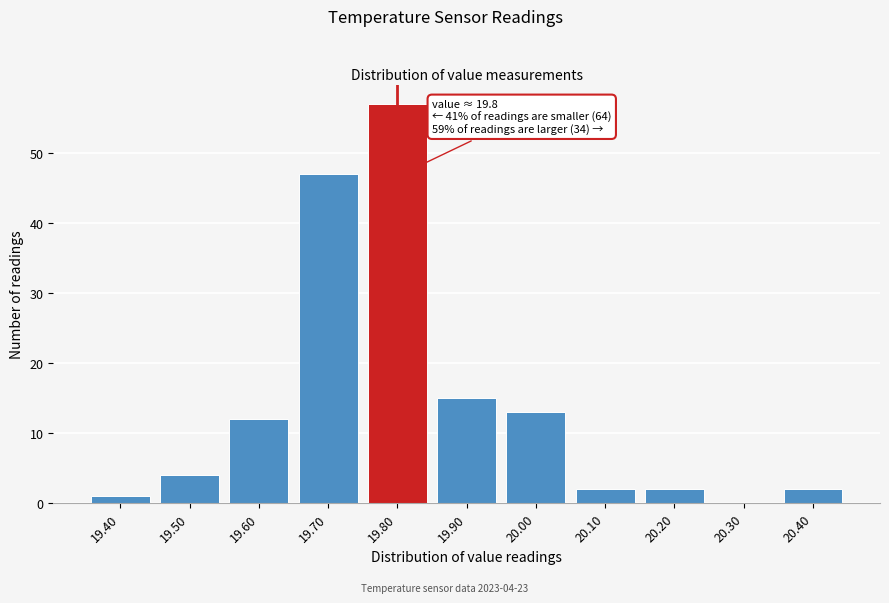

Reading left to right, what are all the values shown in this chart?

19.40=1	19.50=4	19.60=12	19.70=47	19.80=57	19.90=15	20.00=13	20.10=2	20.20=2	20.30=0	20.40=2